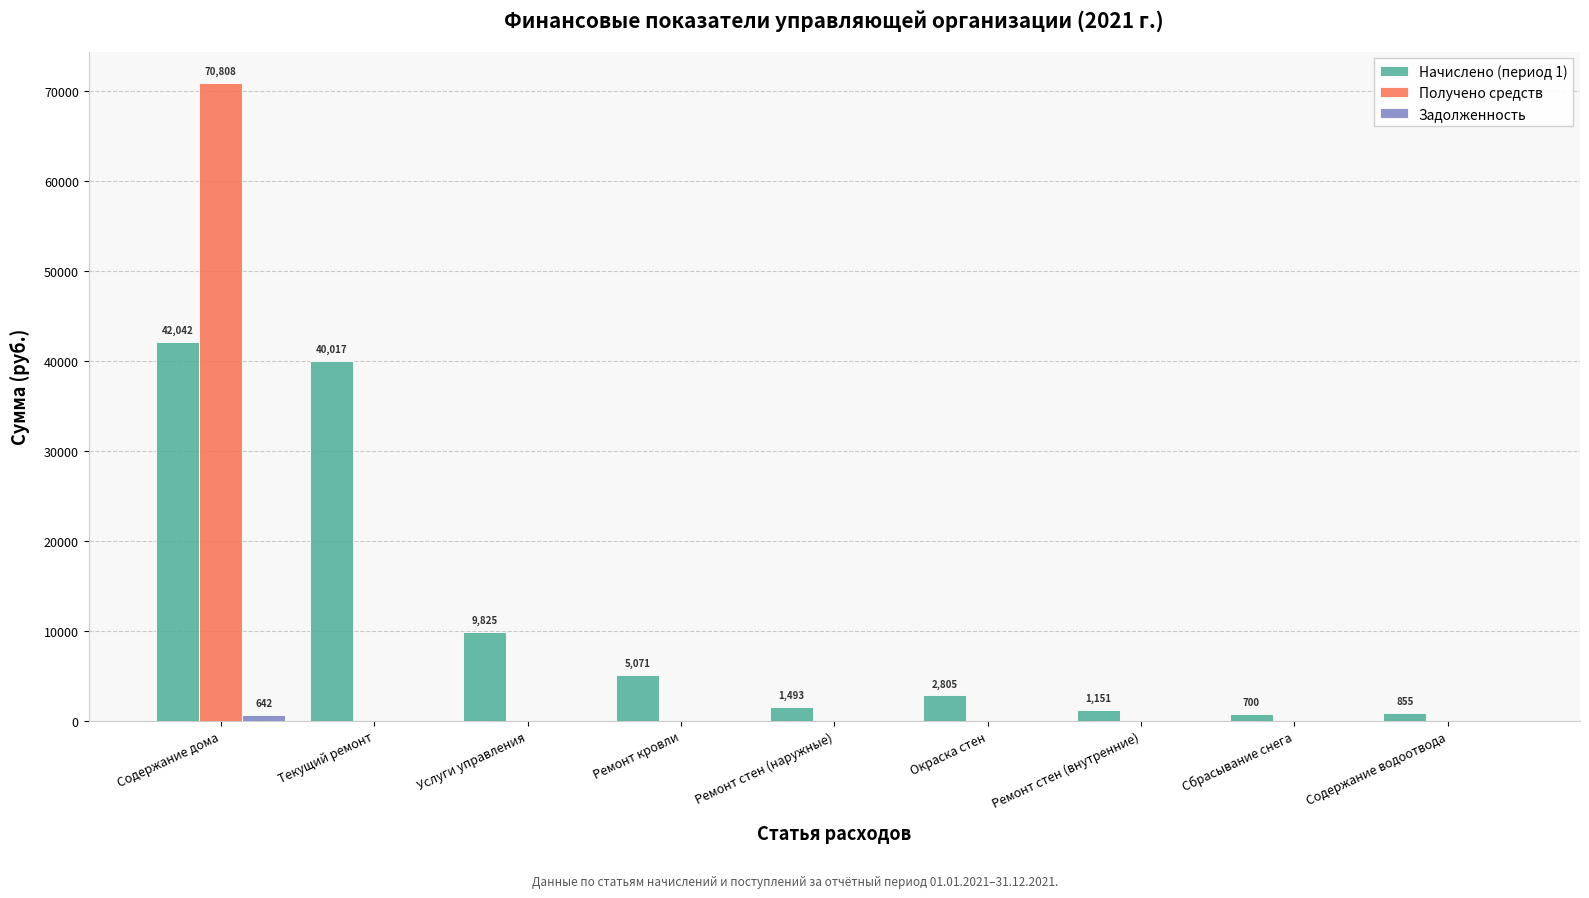

What is the highest value of the Начислено (период 1) series?

42041.8